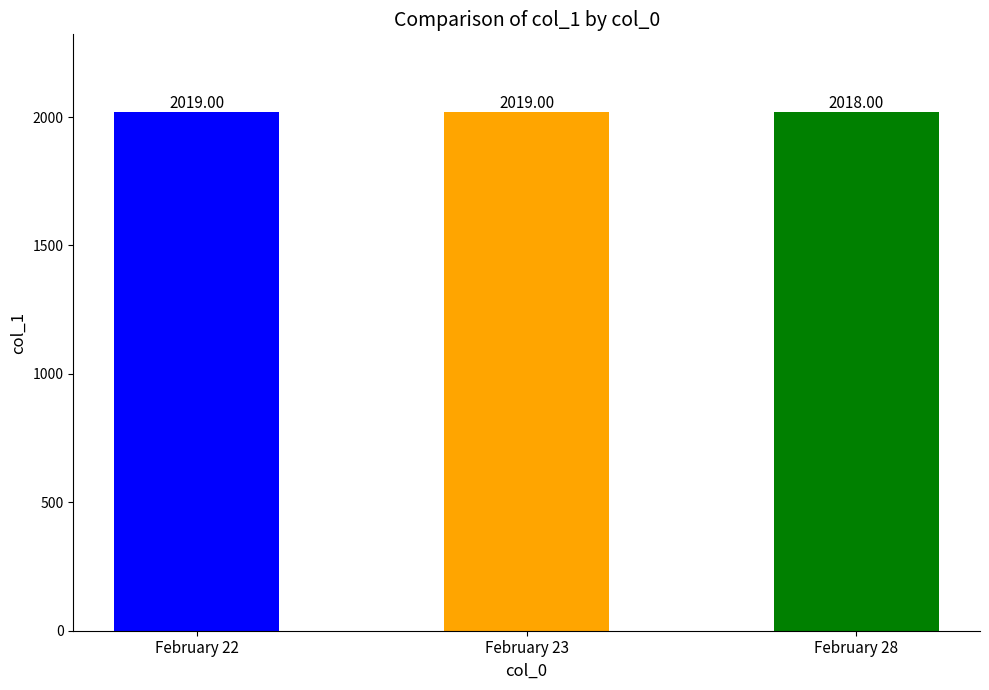

What is the ratio of the value at February 23 to the value at February 22?

1.0